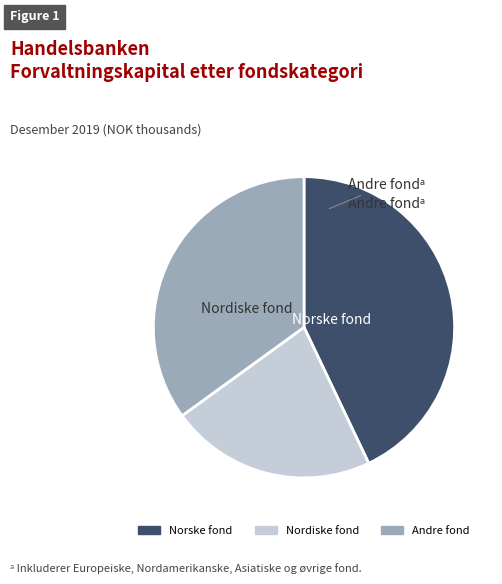

Does any single category account for the majority?

No